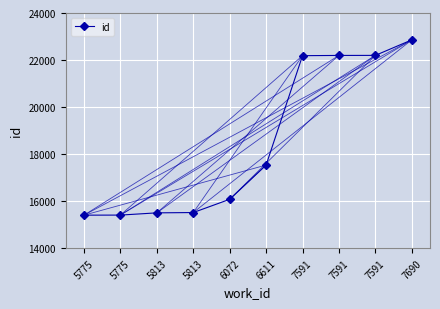

How many data points does each series have?

10